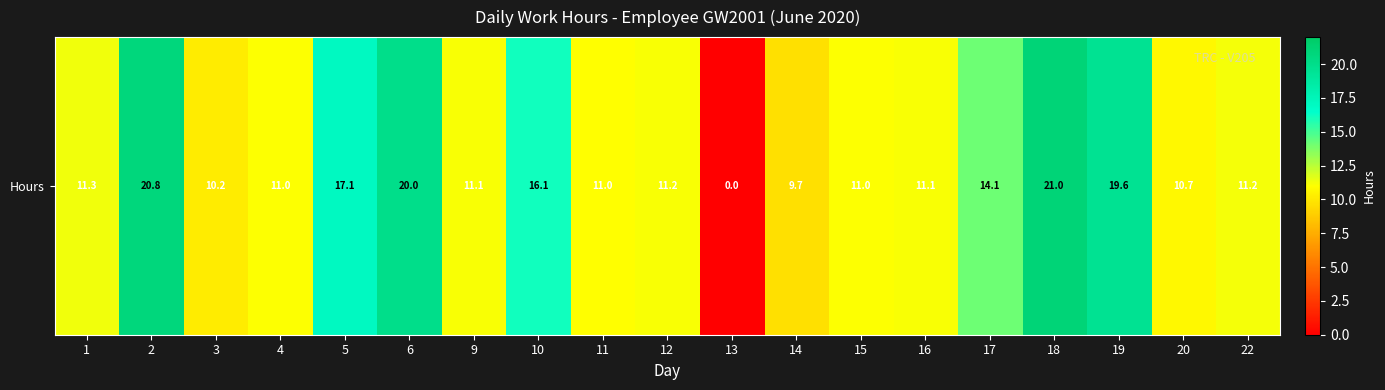

Reading left to right, what are all the values shown in this chart?

1=11.3	2=20.8	3=10.2	4=11.0	5=17.1	6=20.0	9=11.1	10=16.1	11=11.0	12=11.2	13=0.0	14=9.7	15=11.0	16=11.1	17=14.1	18=21.0	19=19.6	20=10.7	22=11.2